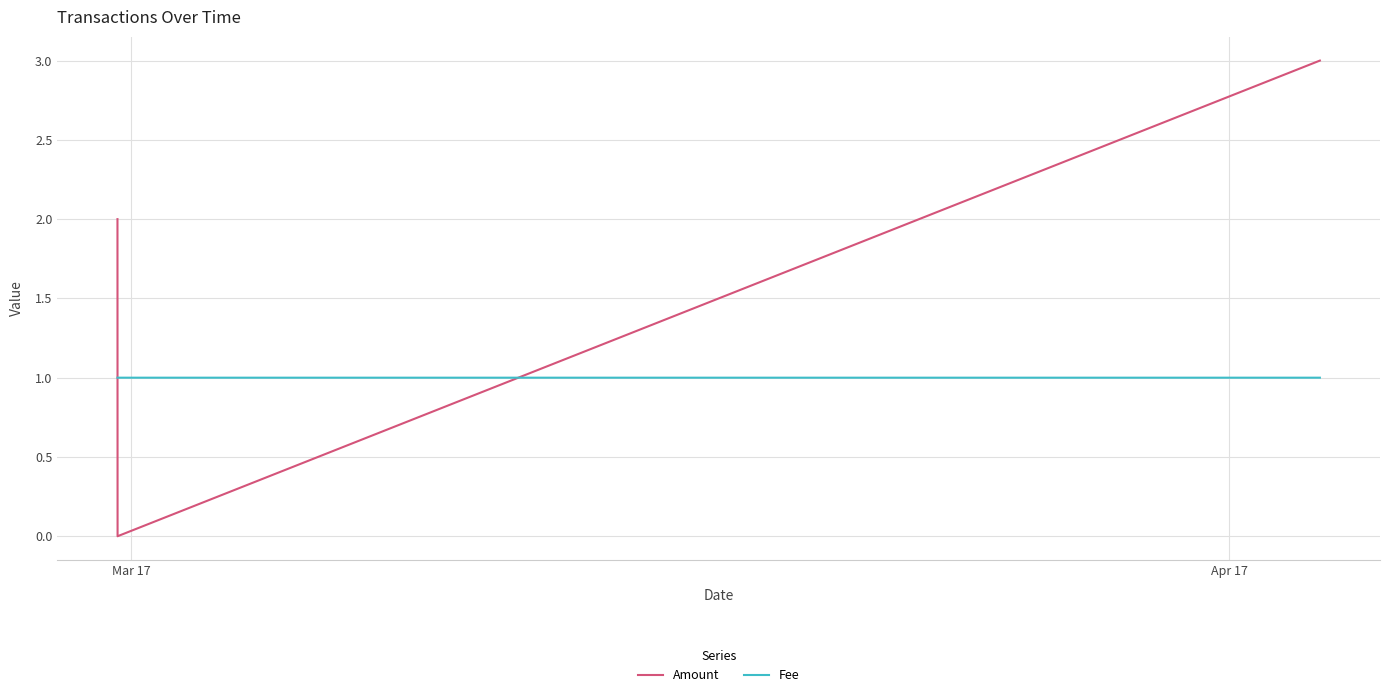

Which series has the largest total across all categories?

Amount